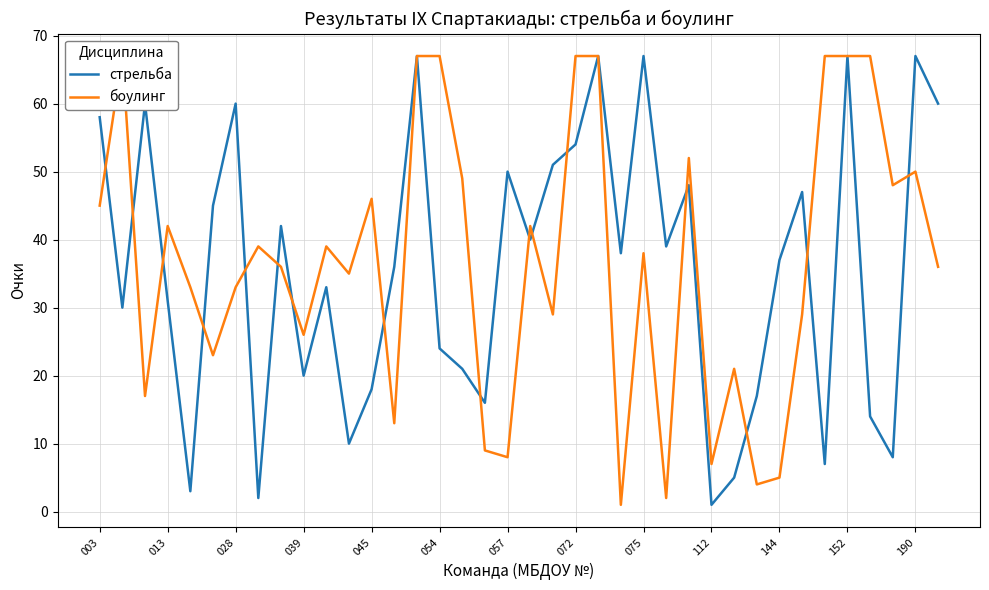

The value of стрельба at 072 is 54. True or false?

True